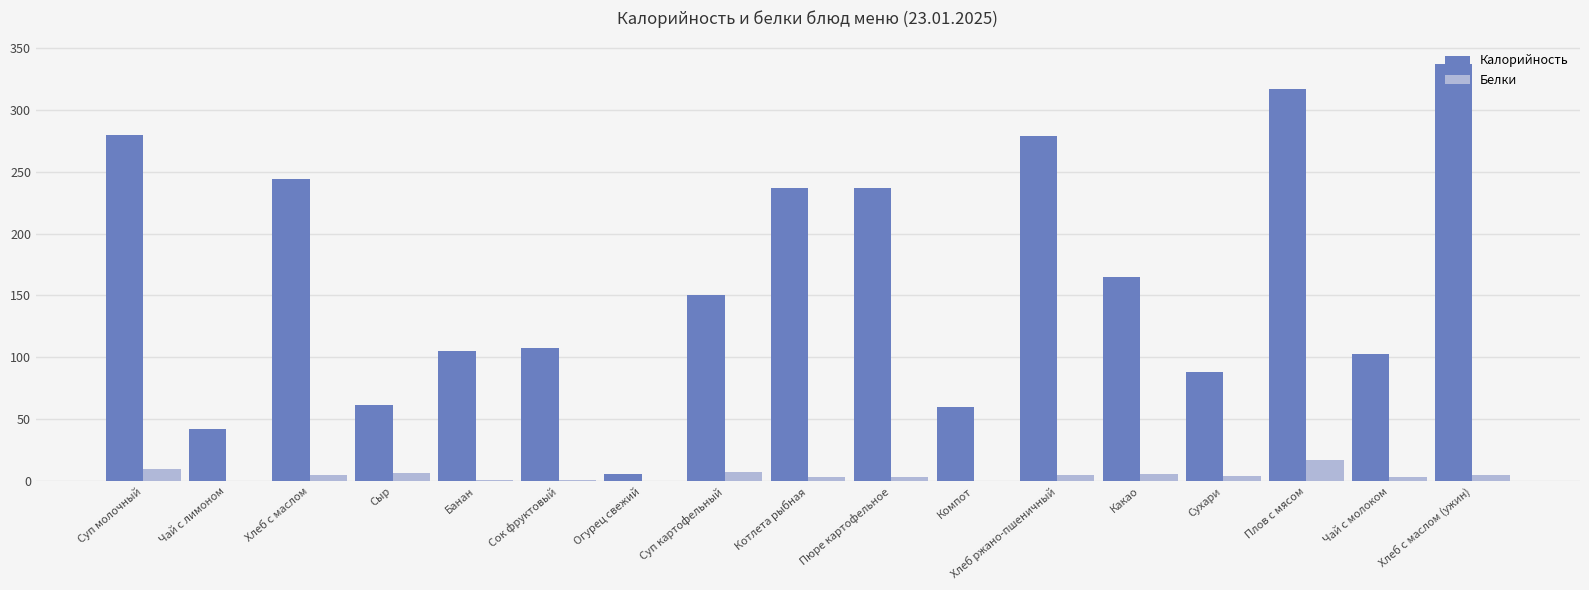

At which label does Калорийность first exceed 150?

Суп молочный